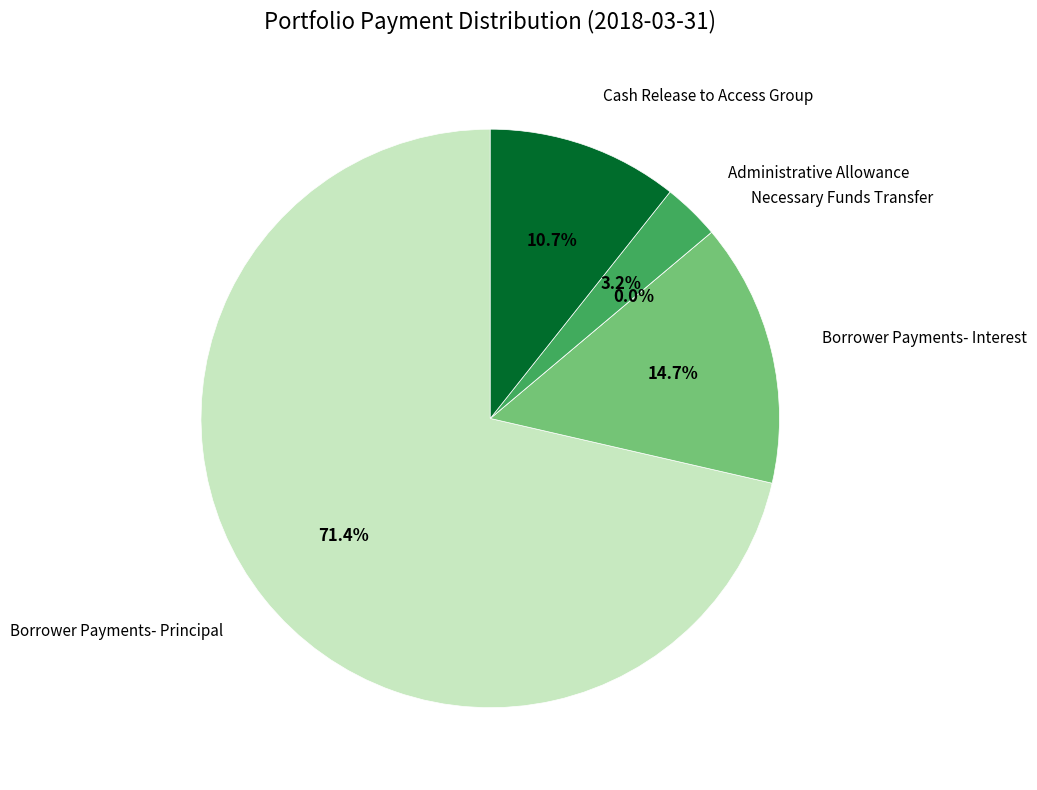

To the nearest percent, what portion does Borrower Payments- Principal represent?

71%